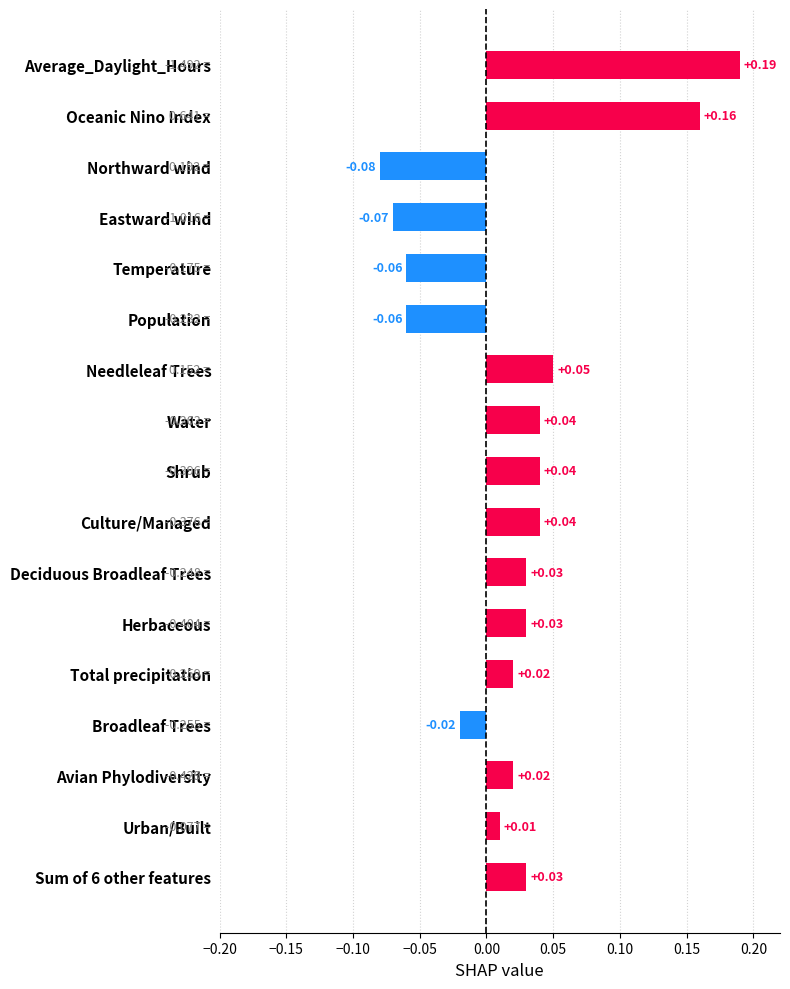

Which has a higher value, Oceanic Nino Index or Deciduous Broadleaf Trees?

Oceanic Nino Index